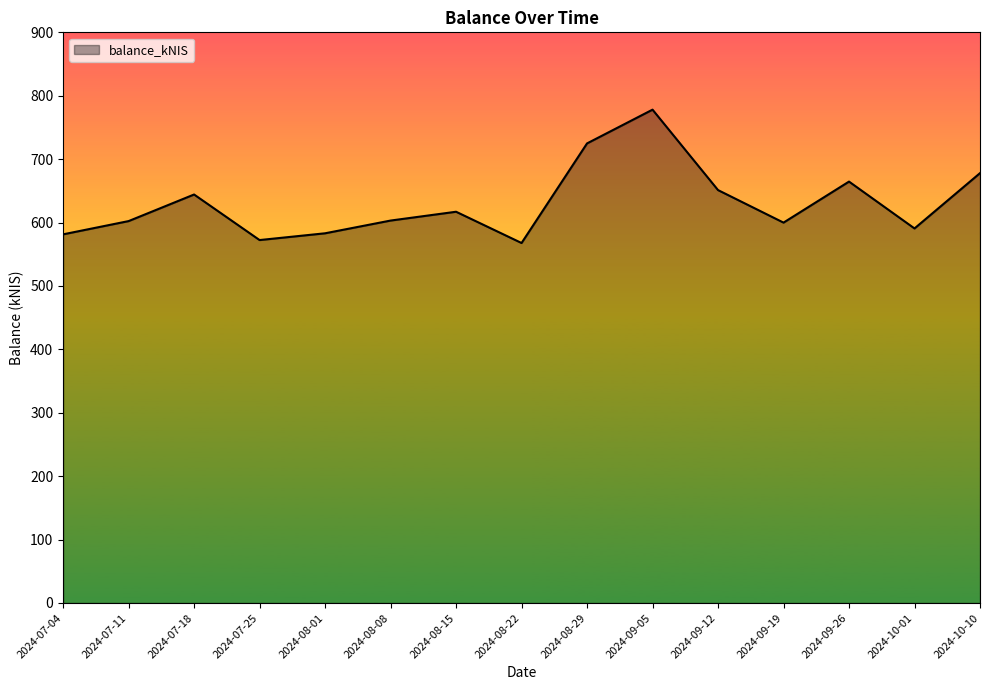

What is the change in value from 2024-08-22 to 2024-10-01?

+23.0